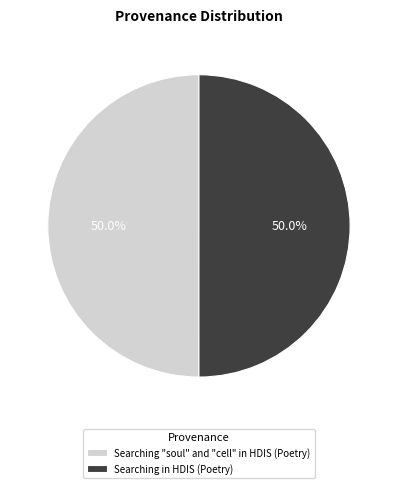

Do Searching "soul" and "cell" in HDIS (Poetry) and Searching in HDIS (Poetry) together represent more than half of the pie?

Yes